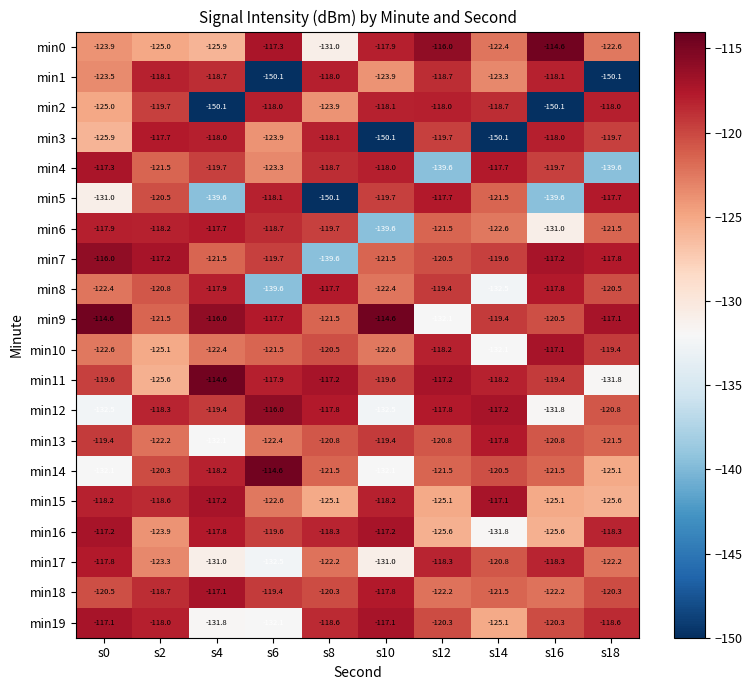

Is the value of min15 at s0 greater than the value of min14 at s10?

Yes